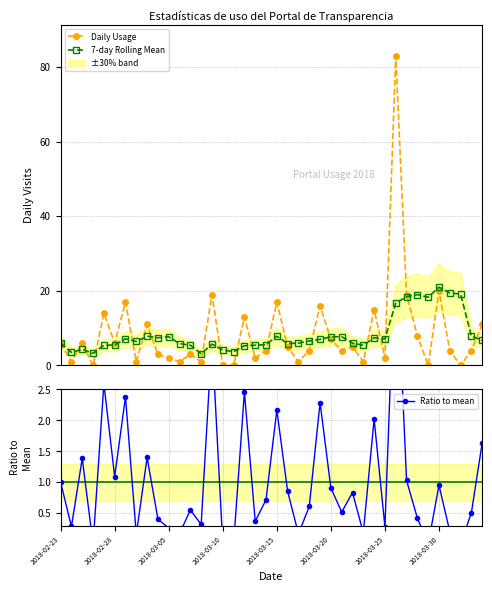

Count the number of data series in this chart.

3